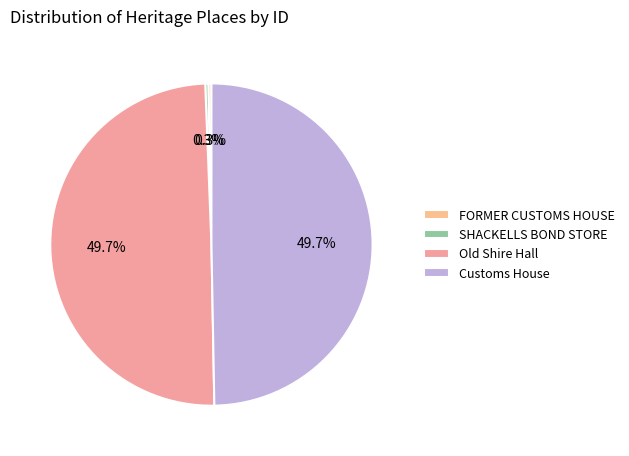

To the nearest percent, what is the difference between the FORMER CUSTOMS HOUSE and Customs House slice percentages?

49%